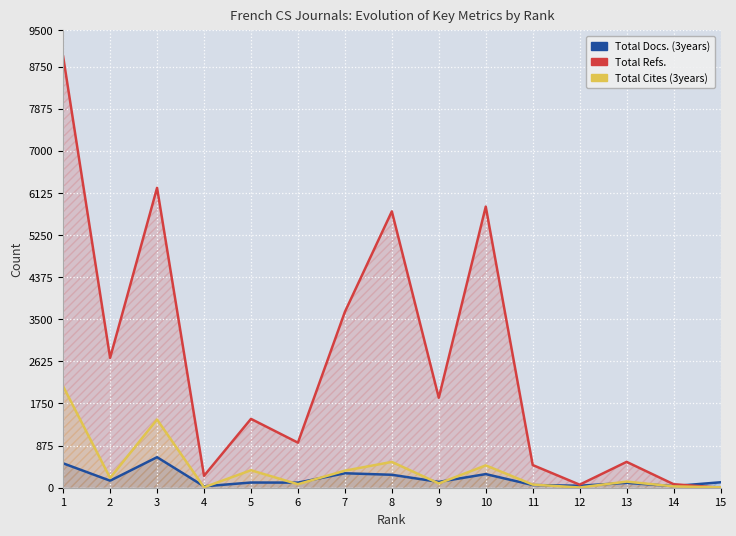

Reading left to right, what are all the values shown in this chart?

Total Docs. (3years): 1=507	2=146	3=634	4=29	5=108	6=106	7=300	8=269	9=121	10=283	11=56	12=41	13=101	14=34	15=113
Total Refs.: 1=8957	2=2698	3=6230	4=247	5=1430	6=936	7=3653	8=5741	9=1868	10=5840	11=471	12=63	13=537	14=73	15=0
Total Cites (3years): 1=2106	2=204	3=1417	4=9	5=363	6=73	7=354	8=536	9=89	10=464	11=65	12=5	13=127	14=28	15=8